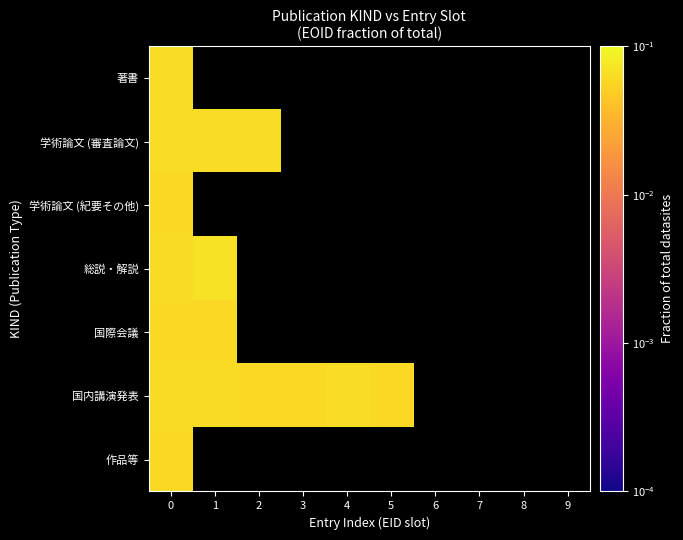

Is the value of 著書 at 5 greater than the value of 国際会議 at 3?

No